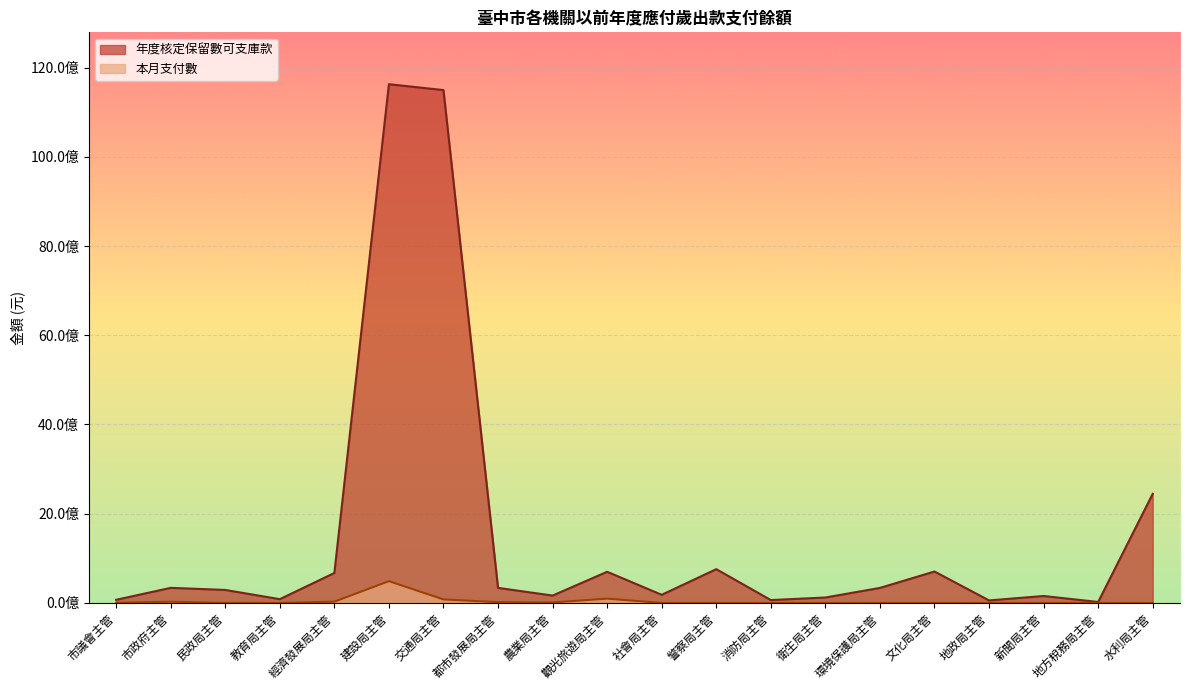

Is it true that 本月支付數 equals 6644110 at 市議會主管?

False